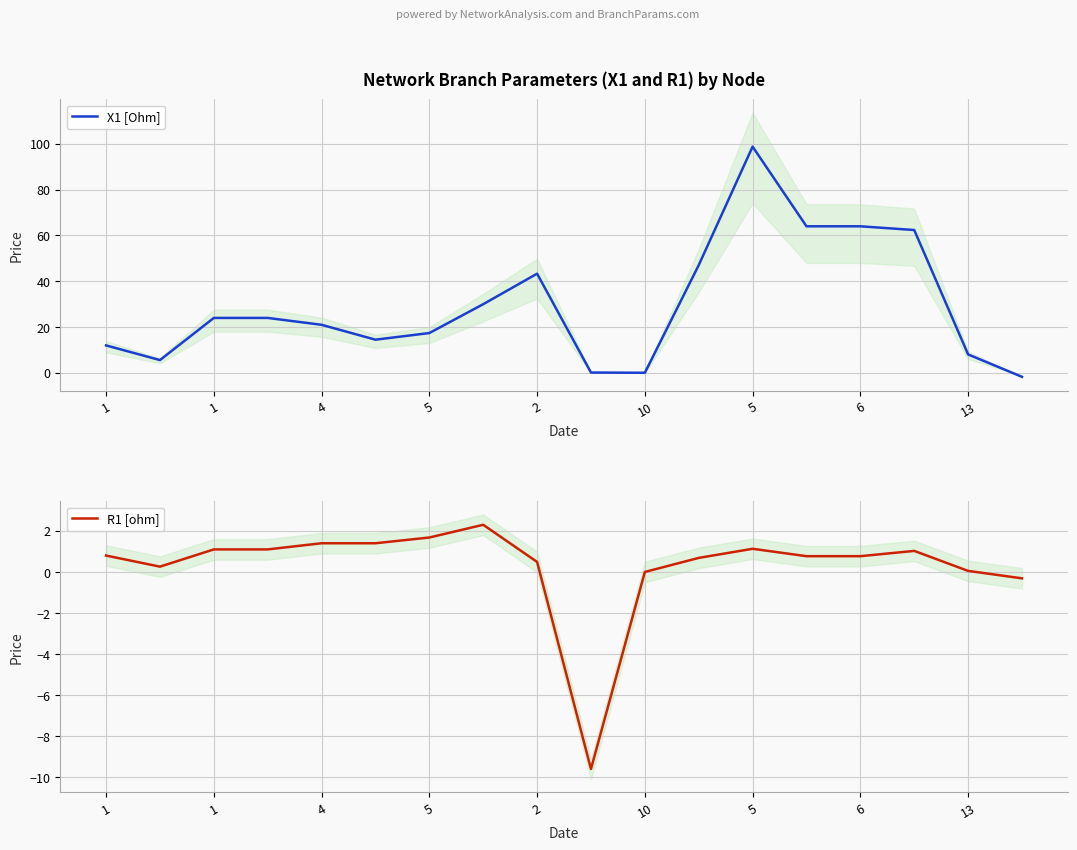

The R1 [ohm] series shows 0.7 at 10. True or false?

False